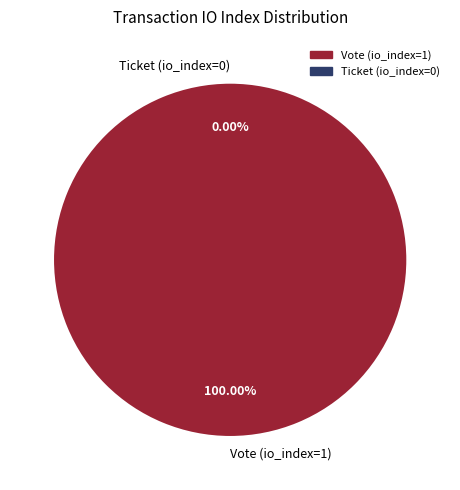

The Ticket (io_index=0) slice represents 1% of the pie. True or false?

False